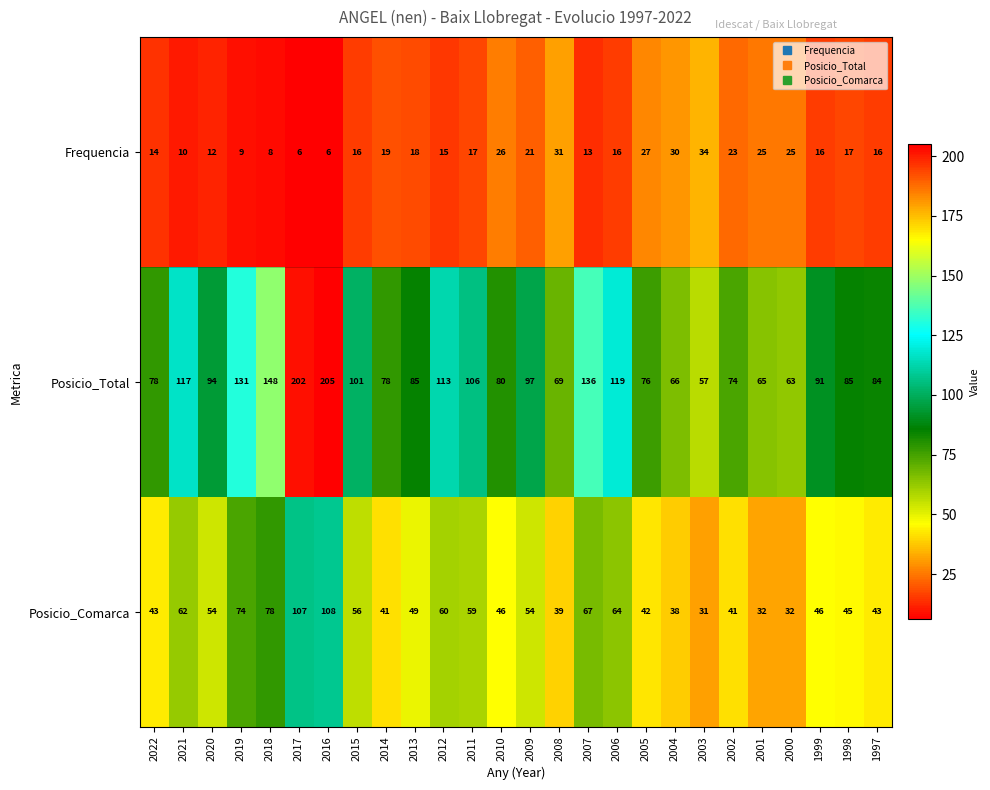

True or false: Posicio_Comarca has a value of 19 at 2020.

False